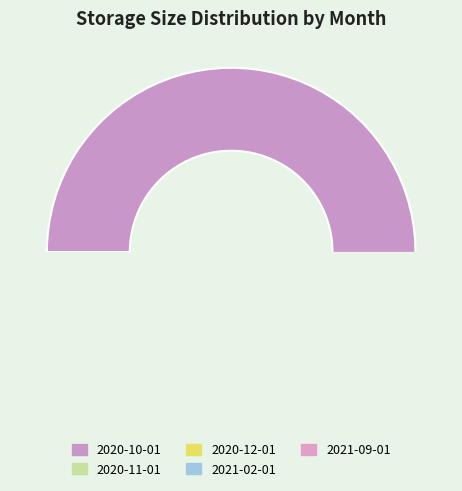

Count the number of slices in the pie.

5